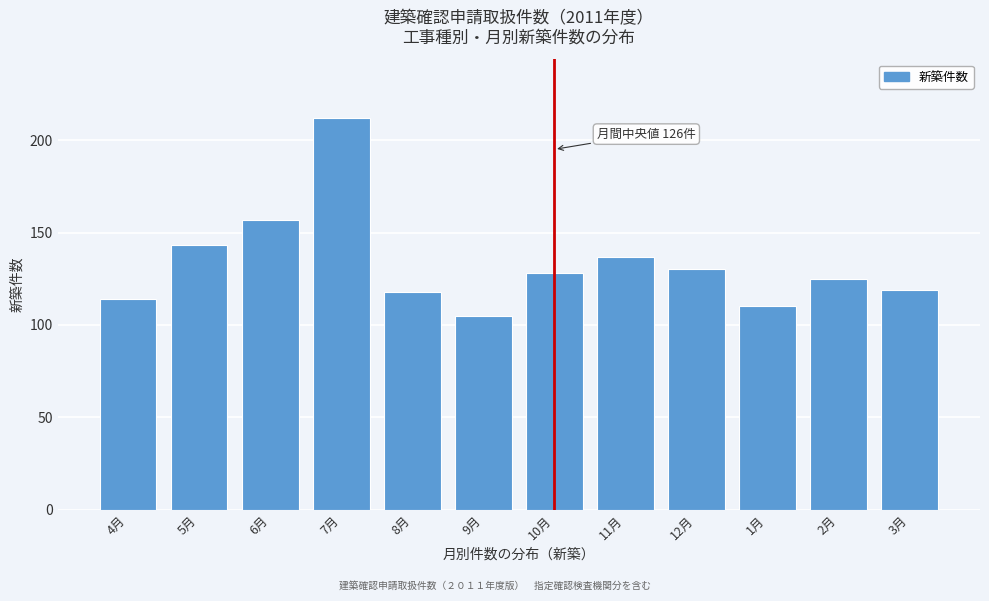

Reading left to right, extract all data points from this chart.

114	143	157	212	118	105	128	137	130	110	125	119